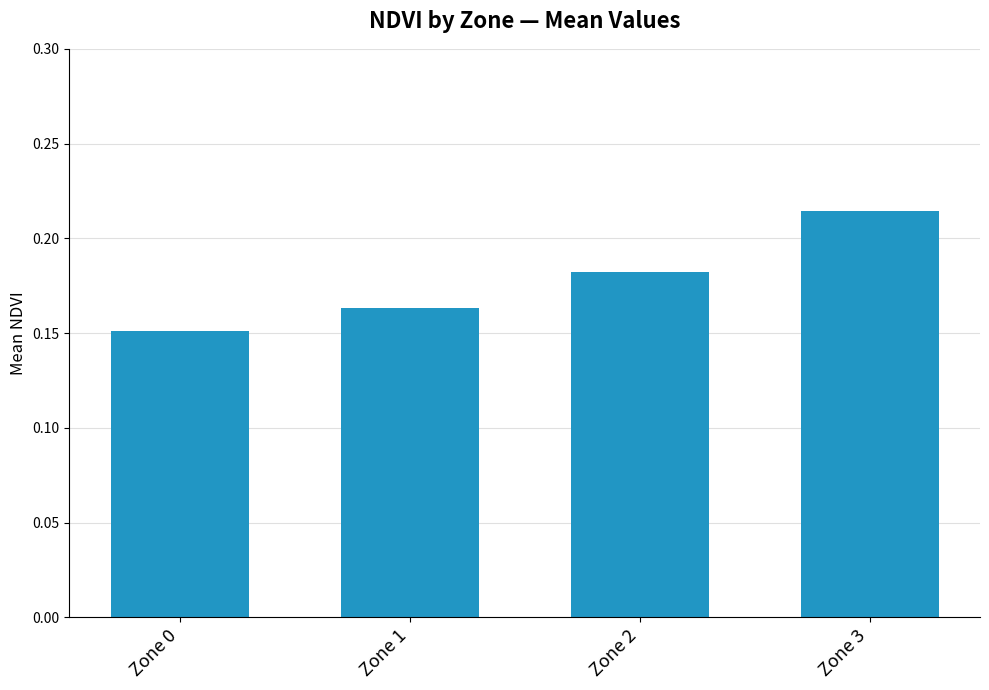

At which label is the value closest to 0?

Zone 0